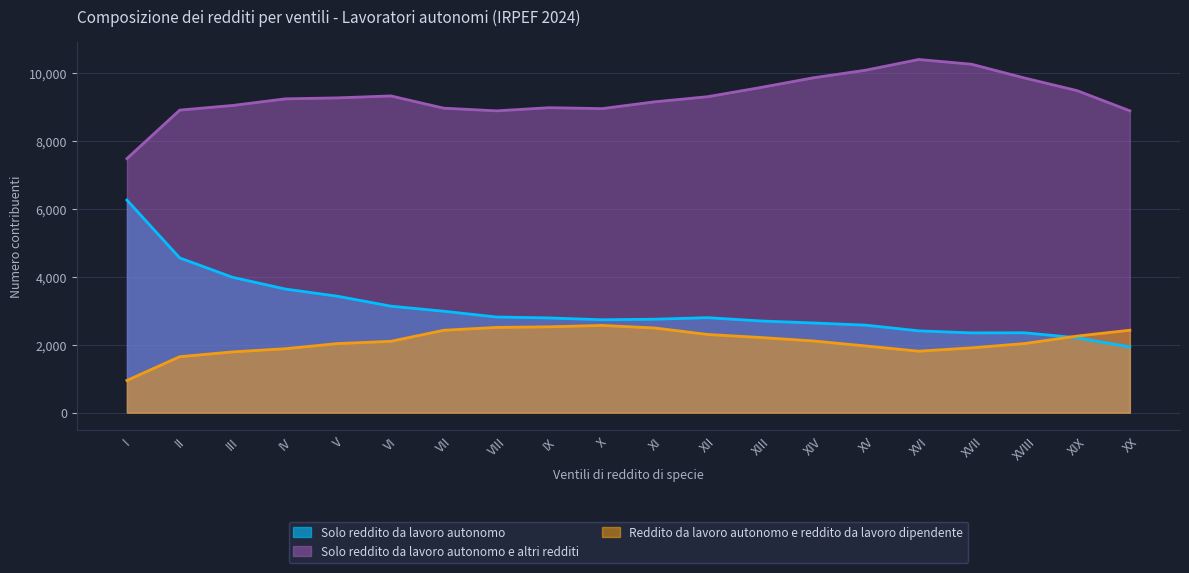

True or false: Solo reddito da lavoro autonomo e altri redditi has a value of 9842 at XVIII.

True